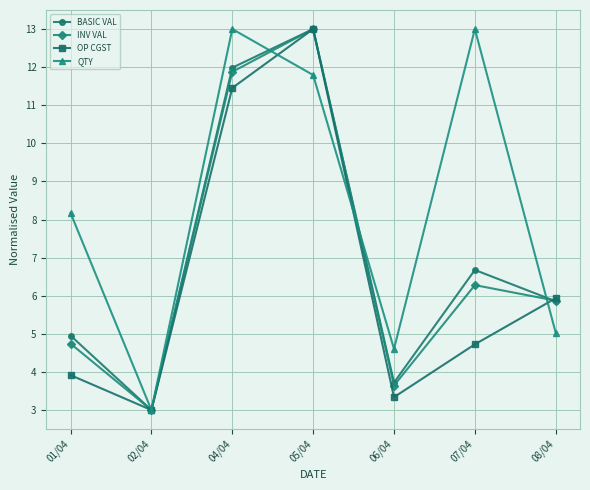

What is the label of the 4th point from the right?

05/04